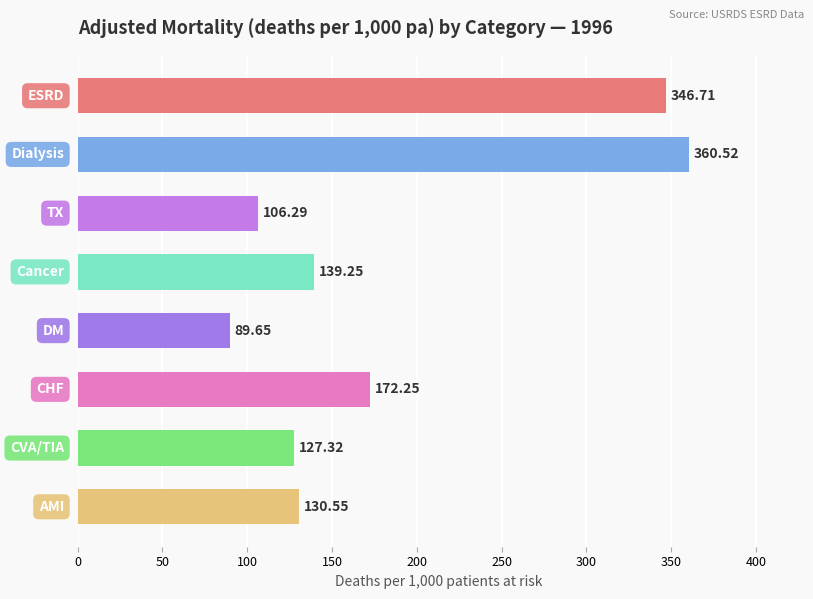

What is the difference between the second highest and second lowest values?

240.4